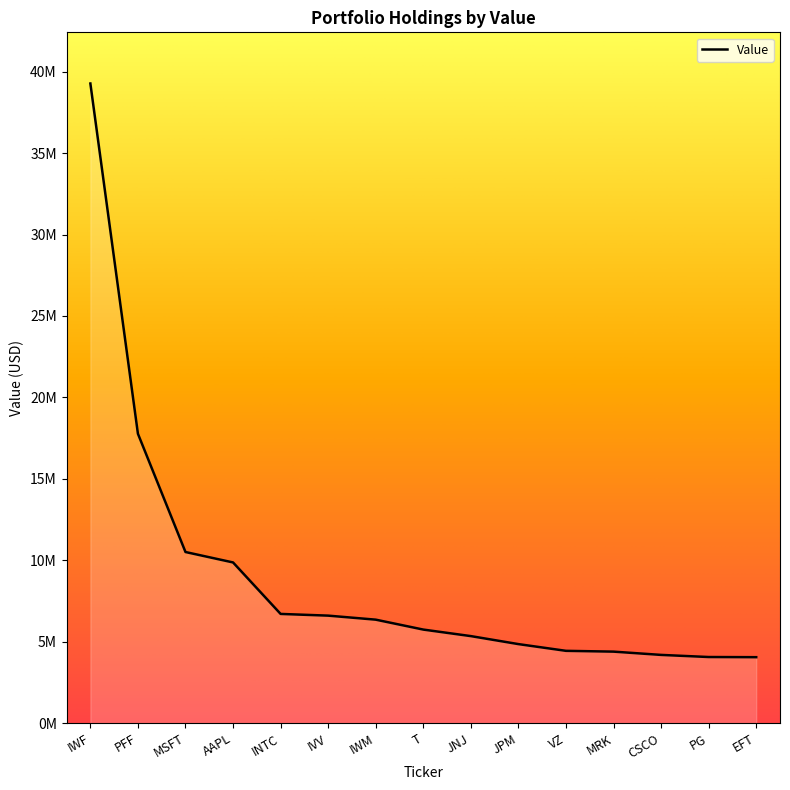

True or false: the data has more than 0 interior local peaks.

False